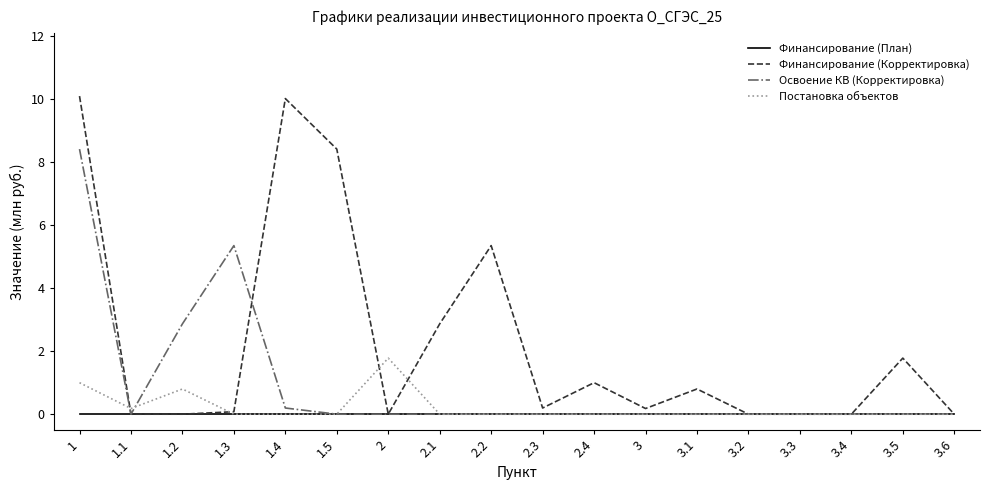

Reading right to left, list all the values displayed in this chart.

Финансирование (План): 0.0	0.0	0.0	0.0	0.0	0.0	0.0	0.0	0.0	0.0	0.0	0.0	0.0	0.0	0.0	0.0	0.0	0.0
Финансирование (Корректировка): 0.0	1.8	0.0	0.0	0.0	0.8	0.2	1.0	0.2	5.4	2.9	0.0	8.4	10.0	0.1	0.0	0.0	10.1
Освоение КВ (Корректировка): 0.0	0.0	0.0	0.0	0.0	0.0	0.0	0.0	0.0	0.0	0.0	0.0	0.0	0.2	5.4	2.9	0.0	8.4
Постановка объектов: 0.0	0.0	0.0	0.0	0.0	0.0	0.0	0.0	0.0	0.0	0.0	1.8	0.0	0.0	0.0	0.8	0.2	1.0